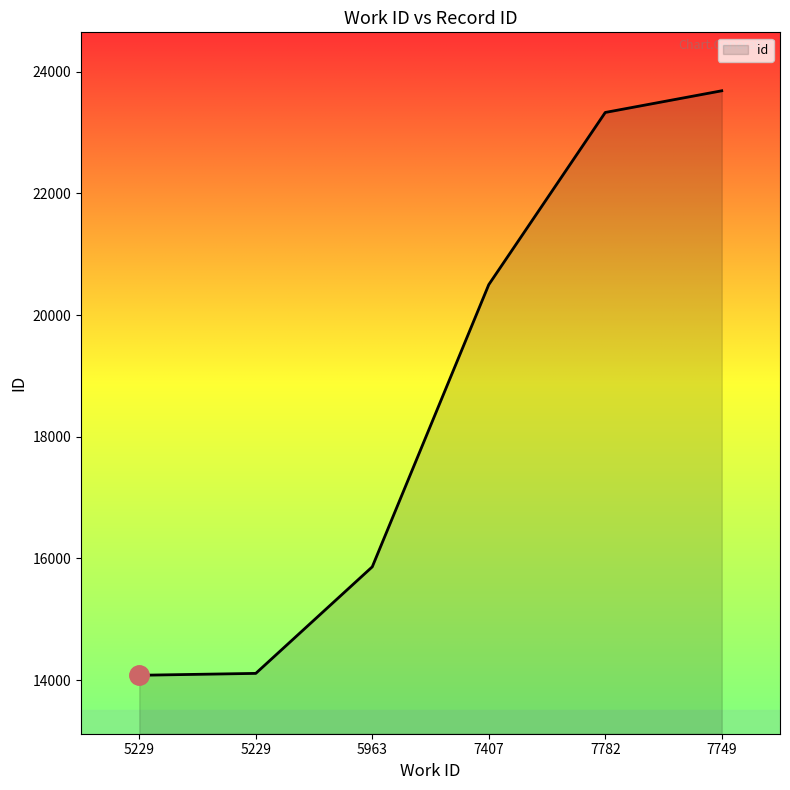

Is it true that the value at 5229 is 8593?

False